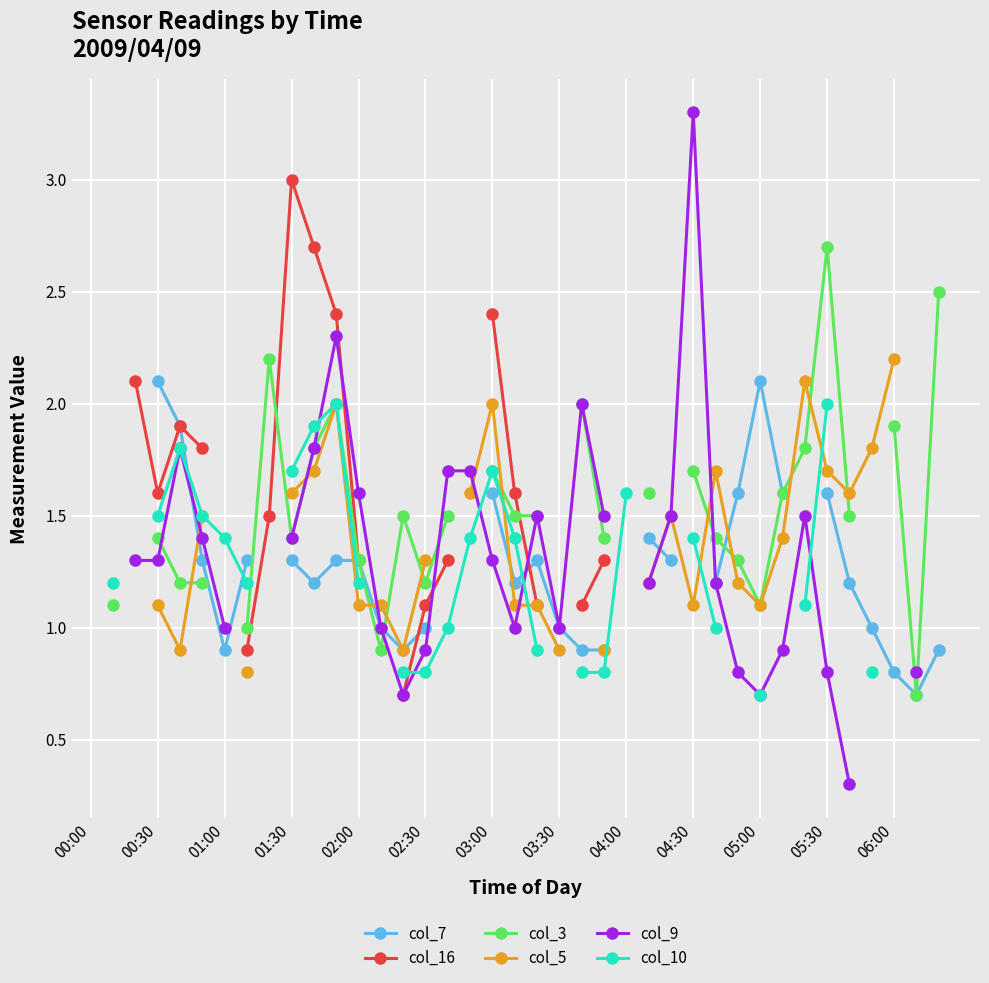

The value of col_5 at 02:30 is 0.8. True or false?

False